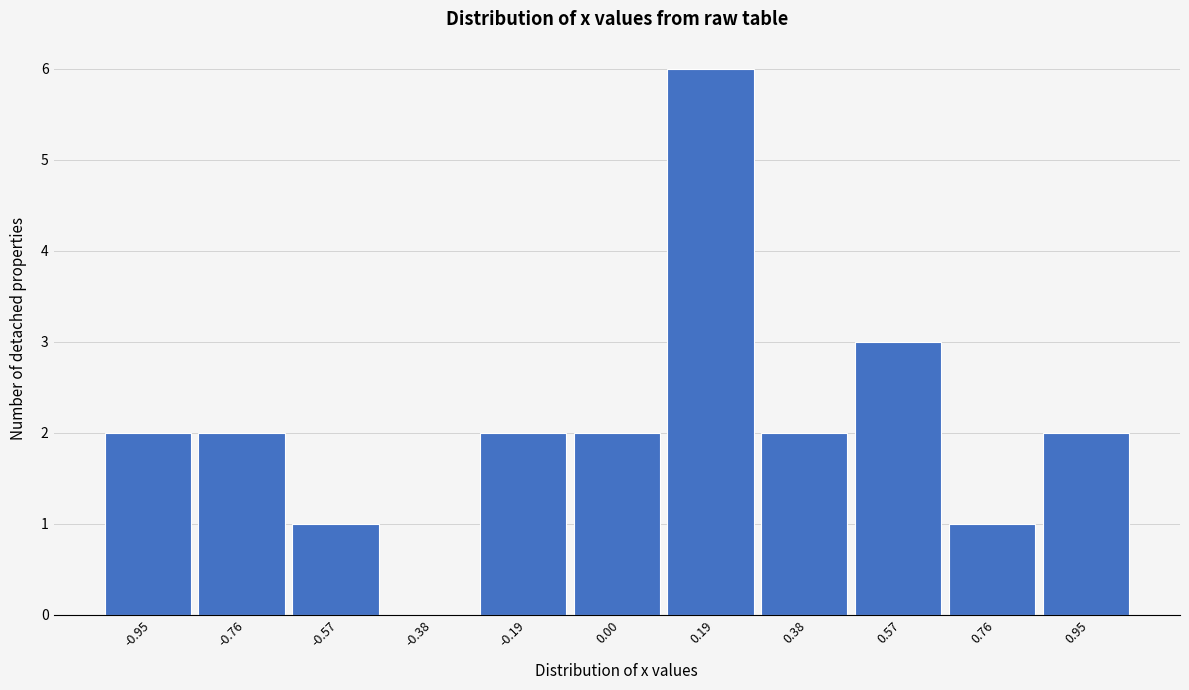

Reading left to right, transcribe this chart: for each bar, give the range it covers on the x-axis and its height. Neither the bar edges nor the heights are printed on the chart, so give them approximately, as read against the axes.

-1.04 to -0.86: 2
-0.86 to -0.66: 2
-0.66 to -0.48: 1
-0.48 to -0.28: 0
-0.28 to -0.10: 2
-0.10 to 0.10: 2
0.10 to 0.28: 6
0.28 to 0.48: 2
0.48 to 0.66: 3
0.66 to 0.86: 1
0.86 to 1.06: 2